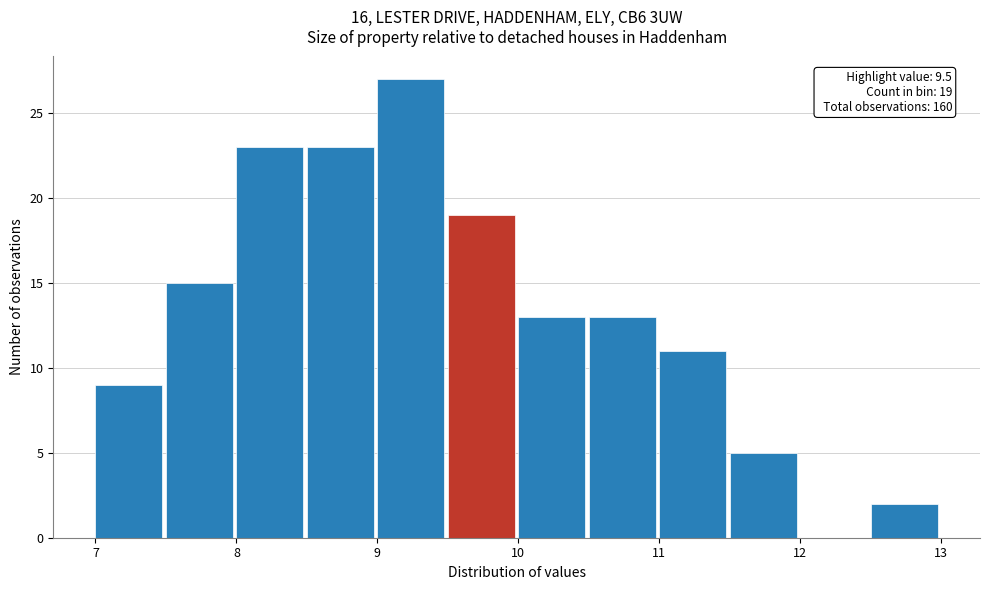

Which range on the x-axis has the tallest bar?

9.0 to 9.5